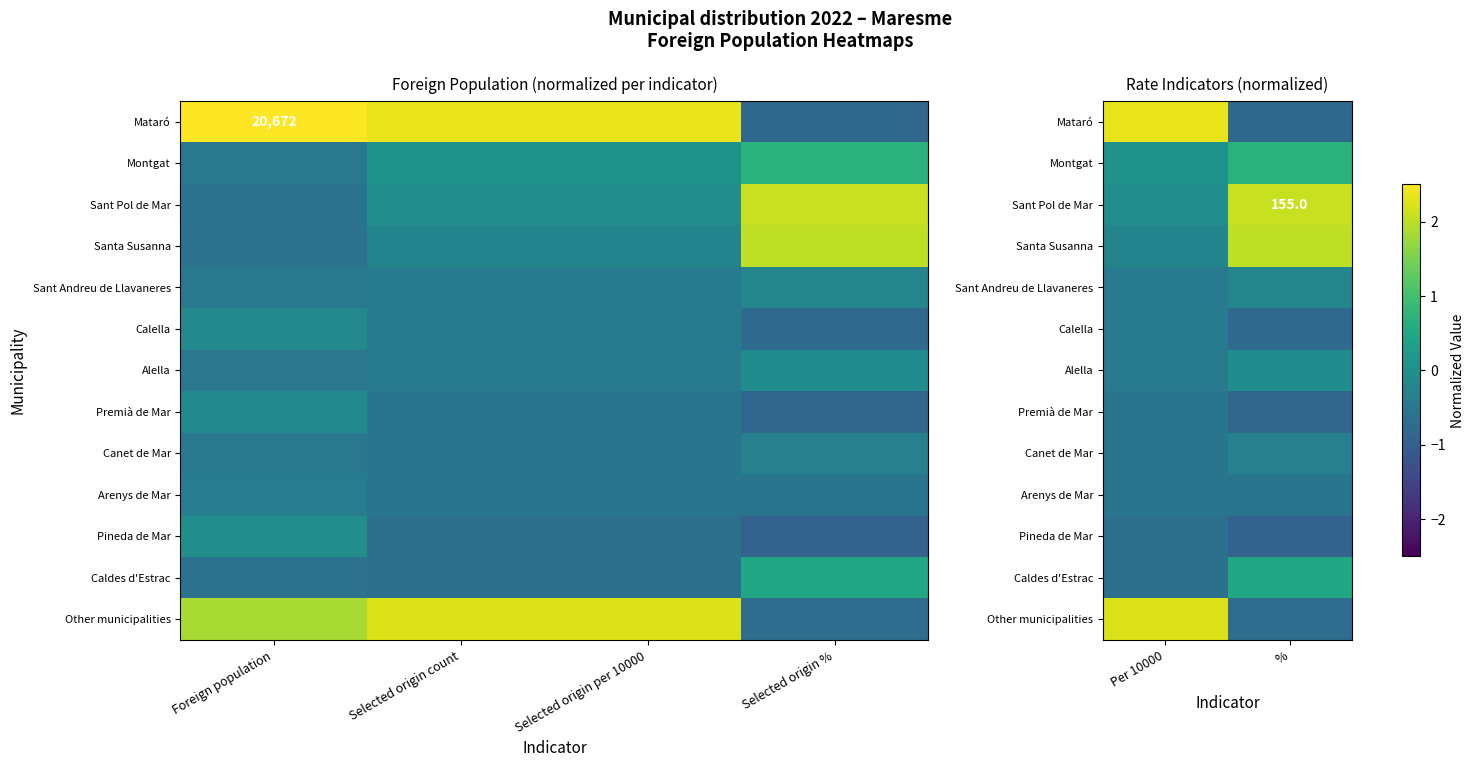

True or false: Calella has a value of -0.8 at %.

True